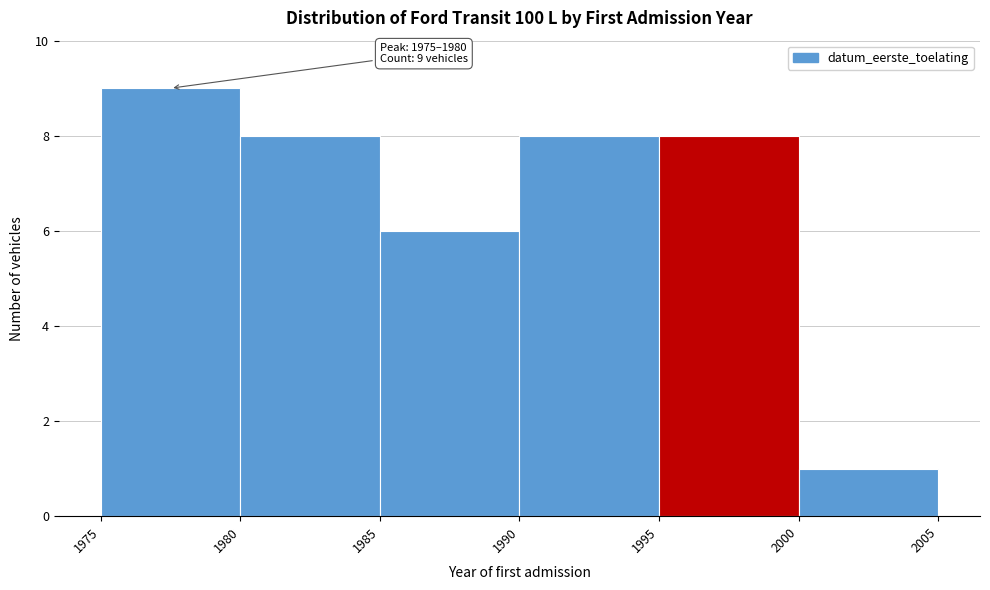

Which range on the x-axis has the tallest bar?

1975 to 1980